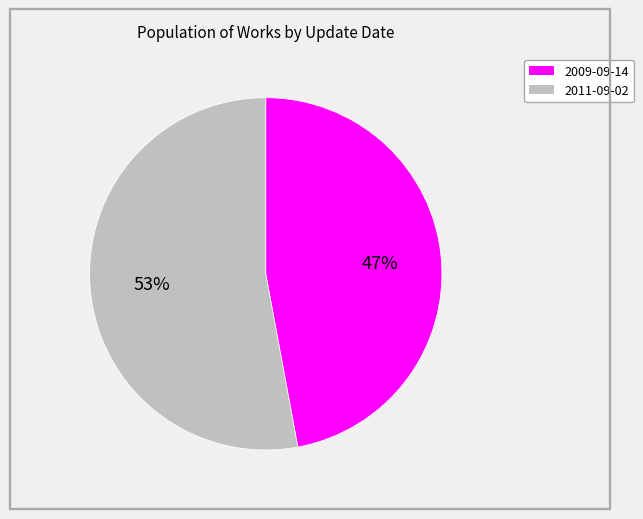

To the nearest percent, what is the difference between the 2011-09-02 and 2009-09-14 slice percentages?

6%